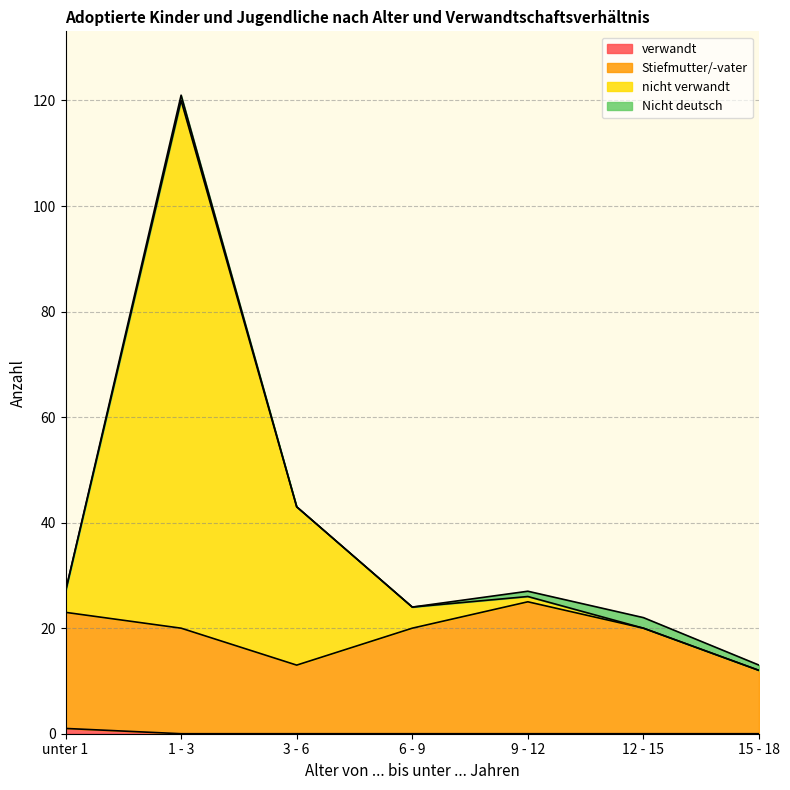

List the labels in order of Stiefmutter/-vater value, largest first.

9 - 12, unter 1, 1 - 3, 6 - 9, 12 - 15, 3 - 6, 15 - 18